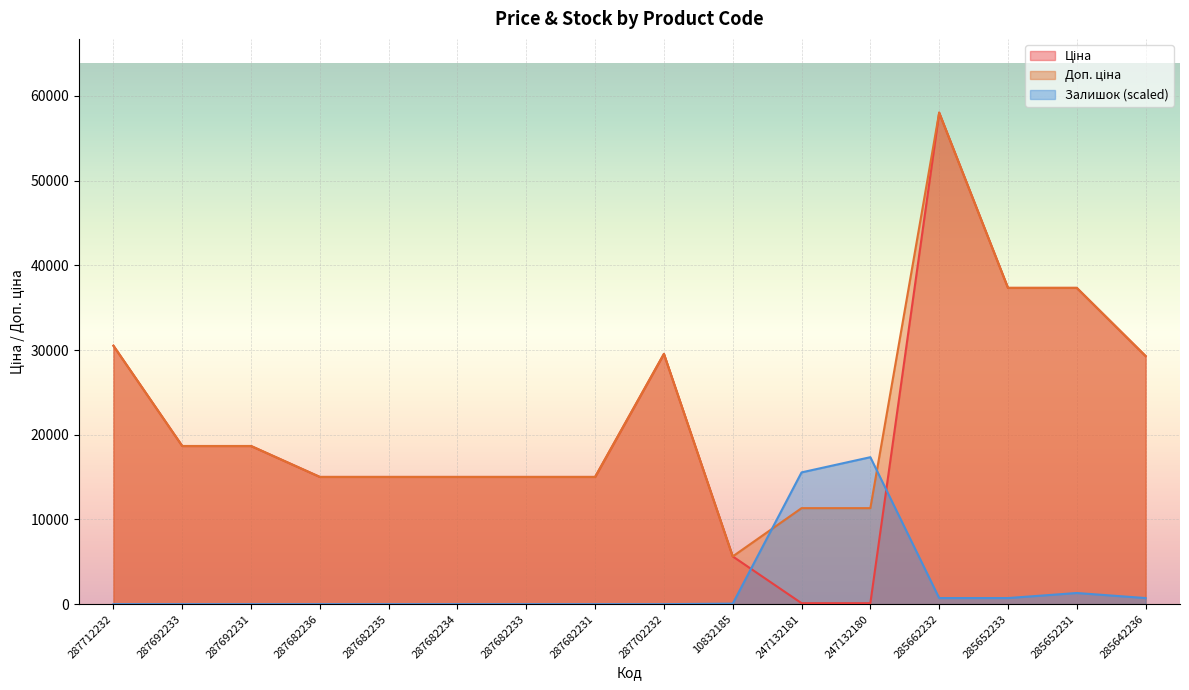

Which series has the largest range (max minus min)?

Ціна